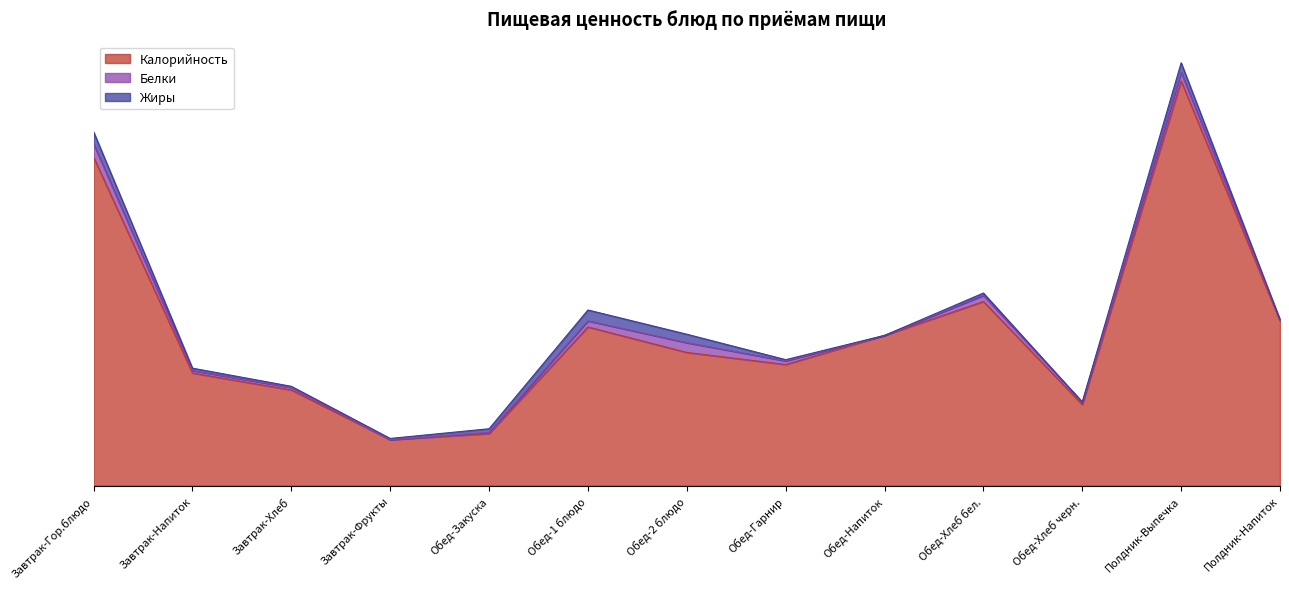

The value of Калорийность at Обед-Напиток is 124. True or false?

True